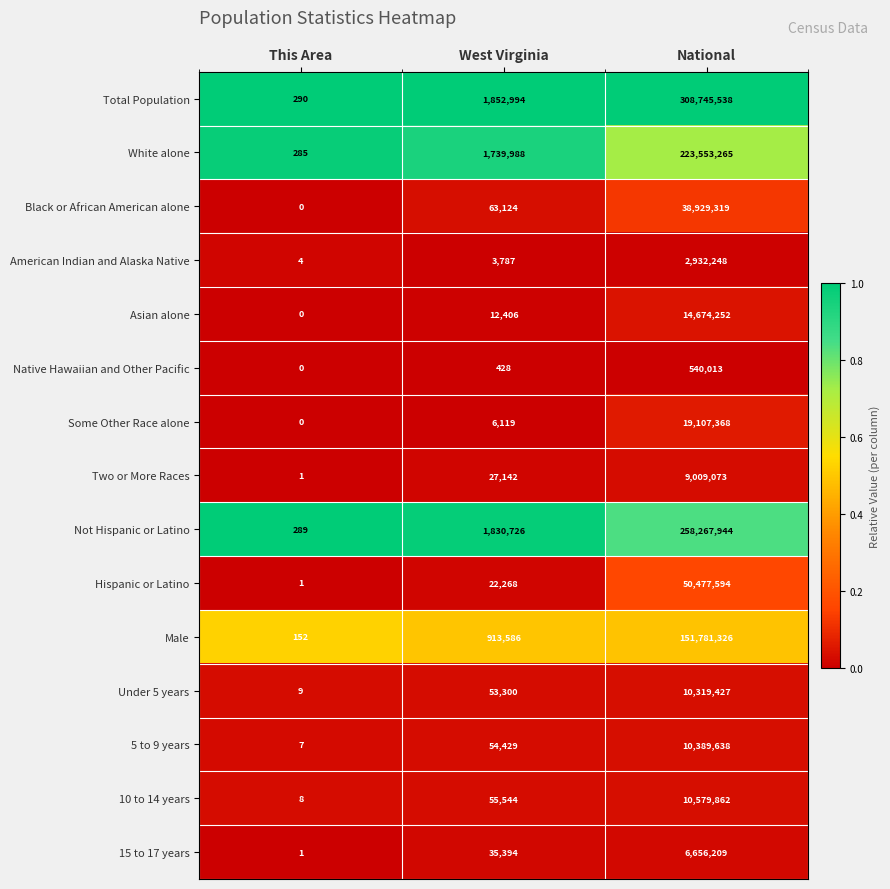

List the labels in order of American Indian and Alaska Native value, largest first.

National, West Virginia, This Area